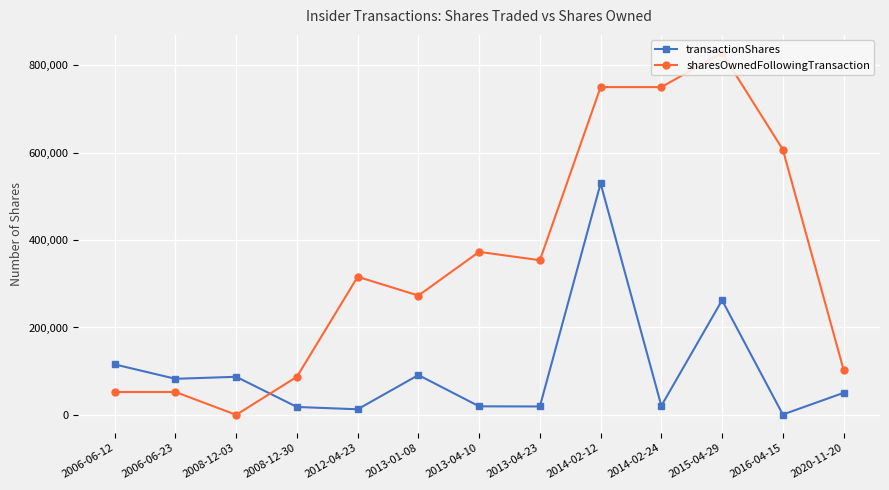

Where is the first local minimum for sharesOwnedFollowingTransaction?

2008-12-03